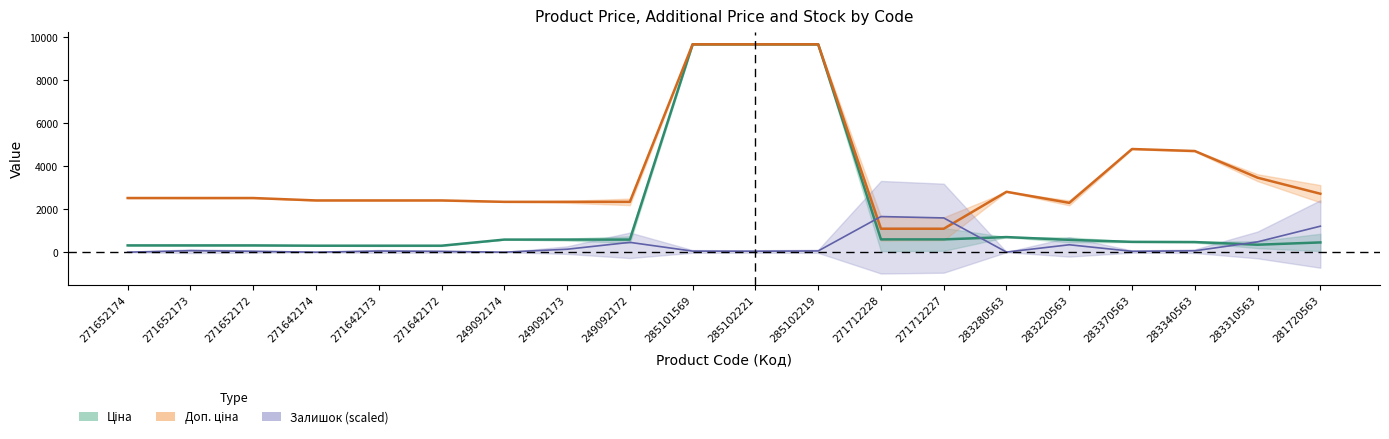

True or false: Залишок has a value of 859.4 at 283310563.

False